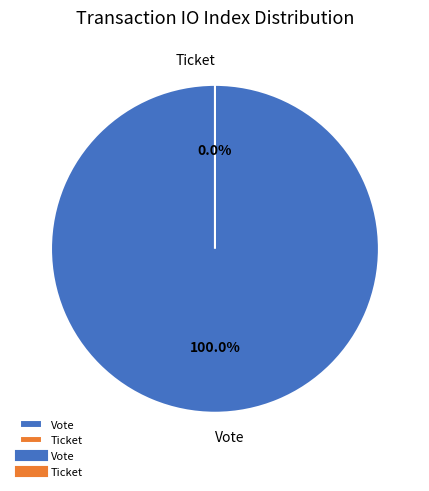

Rank the categories by value from highest to lowest.

Vote, Ticket